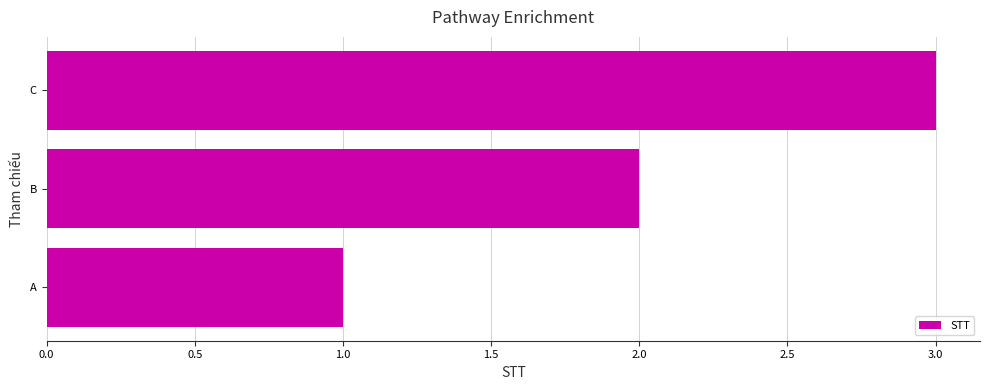

Read the value at C.

3